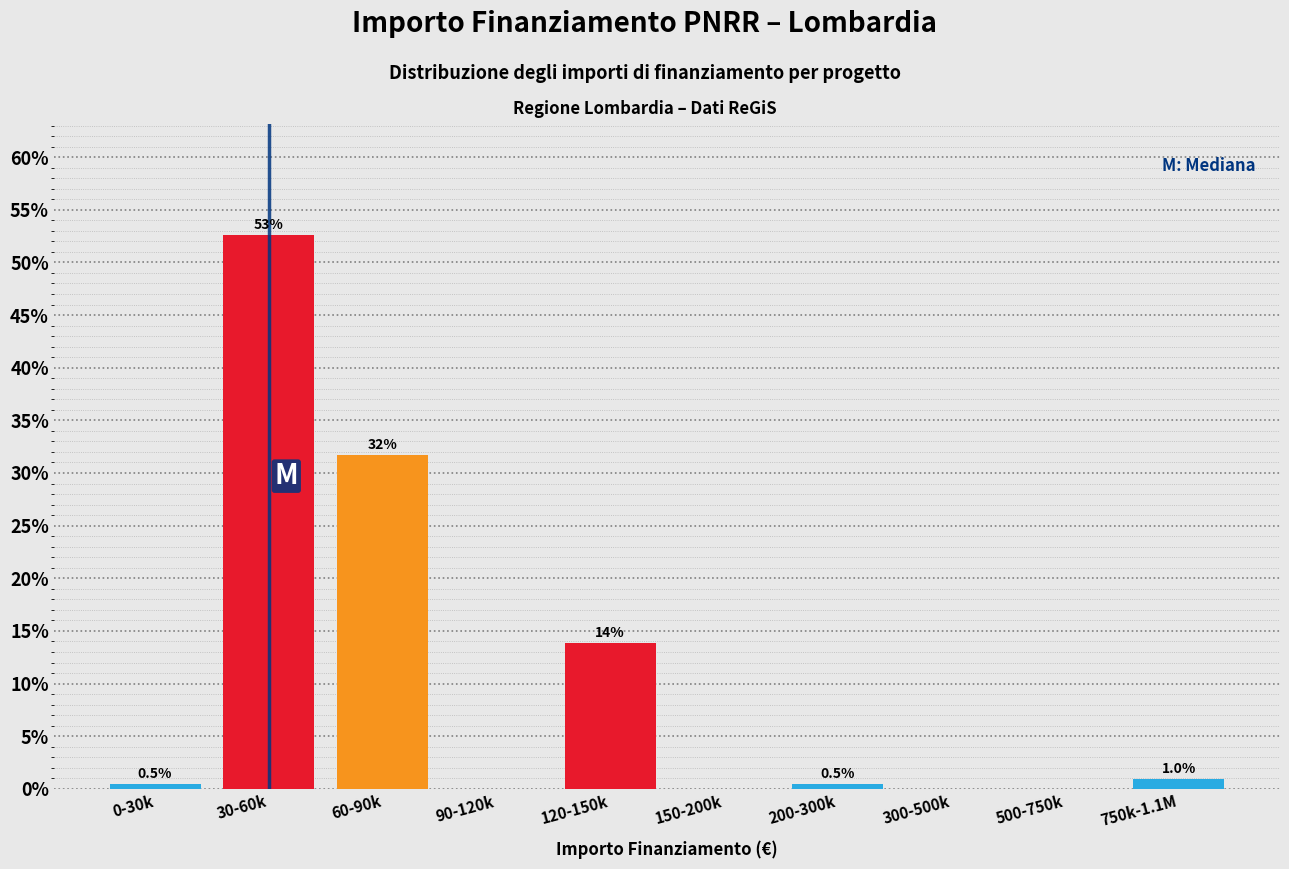

Reading left to right, extract all data points from this chart.

0-30k=0.5	30-60k=52.6	60-90k=31.7	90-120k=0.0	120-150k=13.8	150-200k=0.0	200-300k=0.5	300-500k=0.0	500-750k=0.0	750k-1.1M=1.0